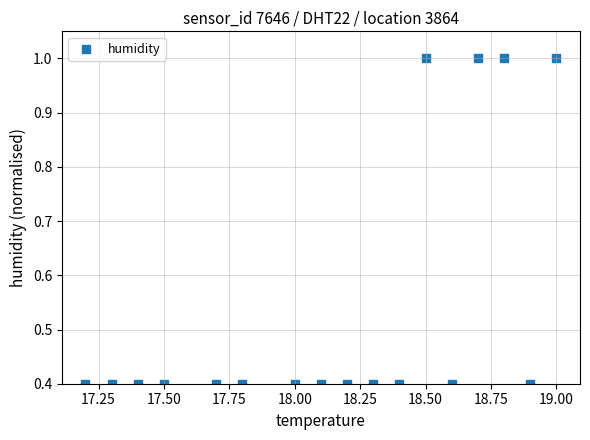

What is the range of X values (max minus min)?

1.8